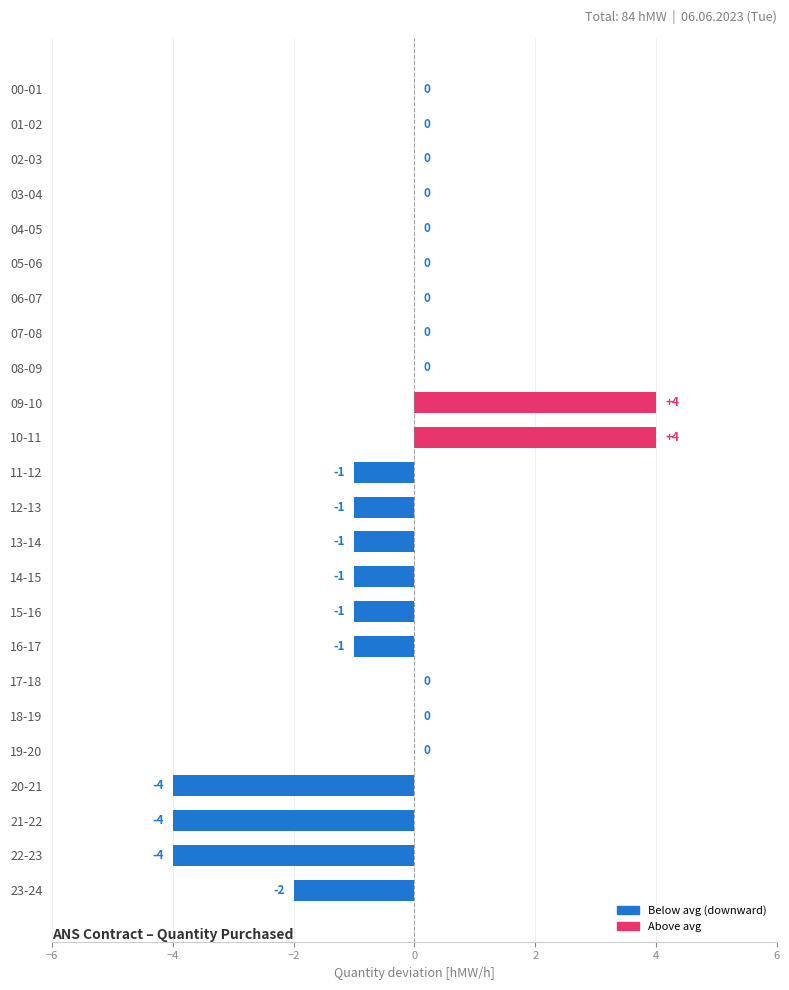

The chart shows a value of 4 at 09-10. True or false?

True